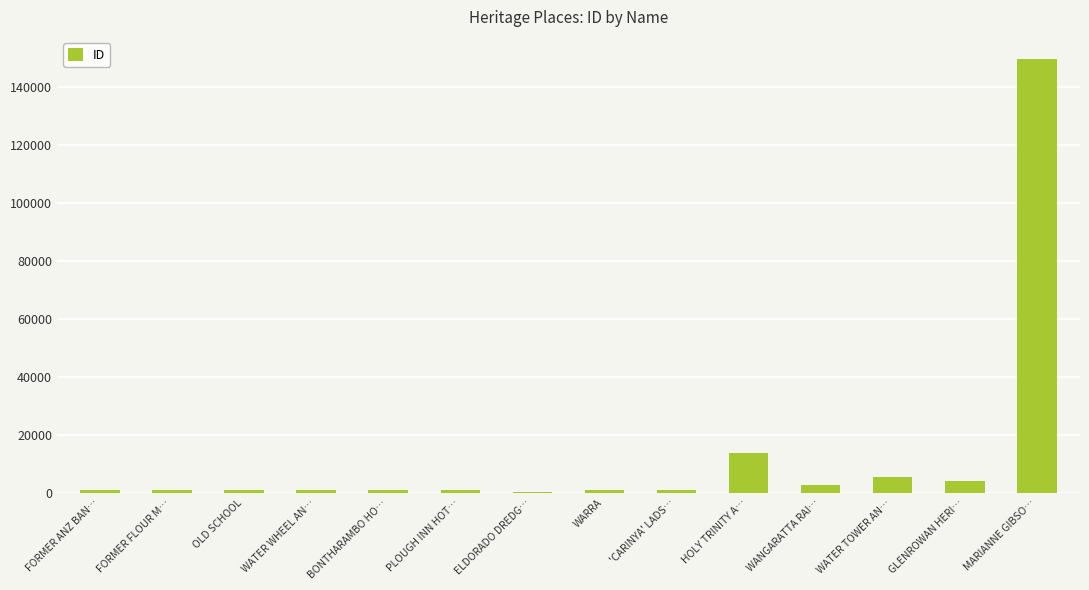

Where is the data nearest to the value 75167?

HOLY TRINITY A…